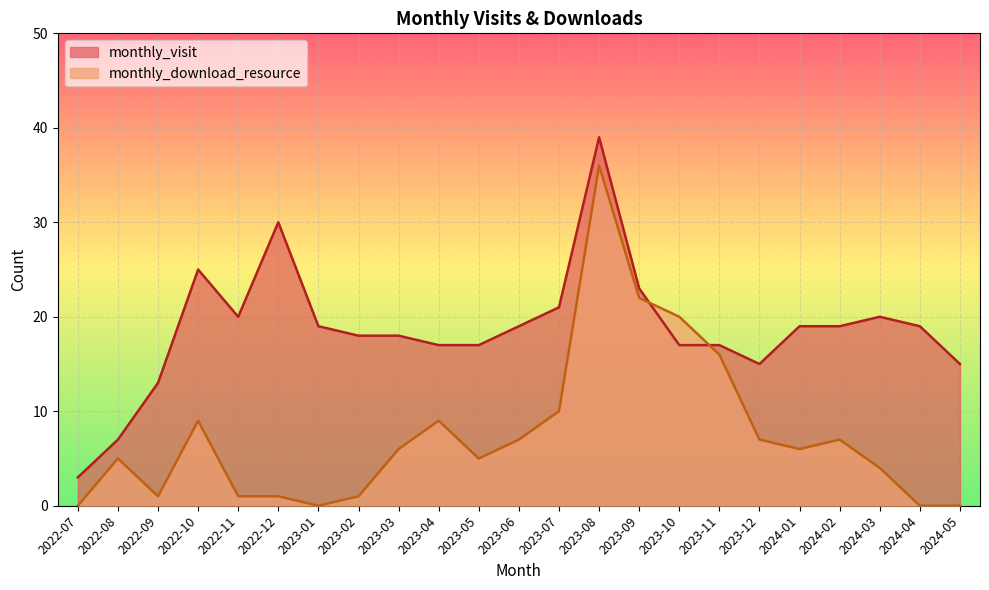

At which category does monthly_download_resource reach its first local peak?

2022-08